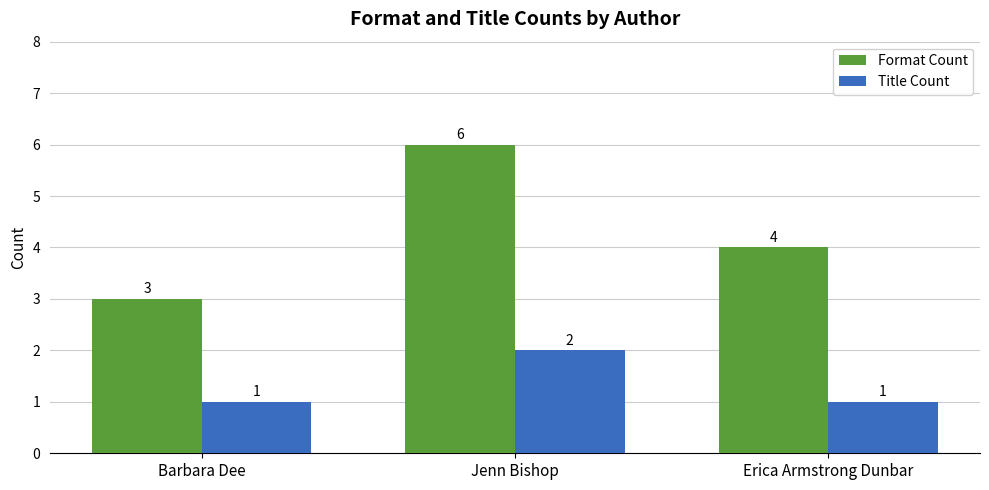

What is the label of the 3rd bar from the left?

Erica Armstrong Dunbar